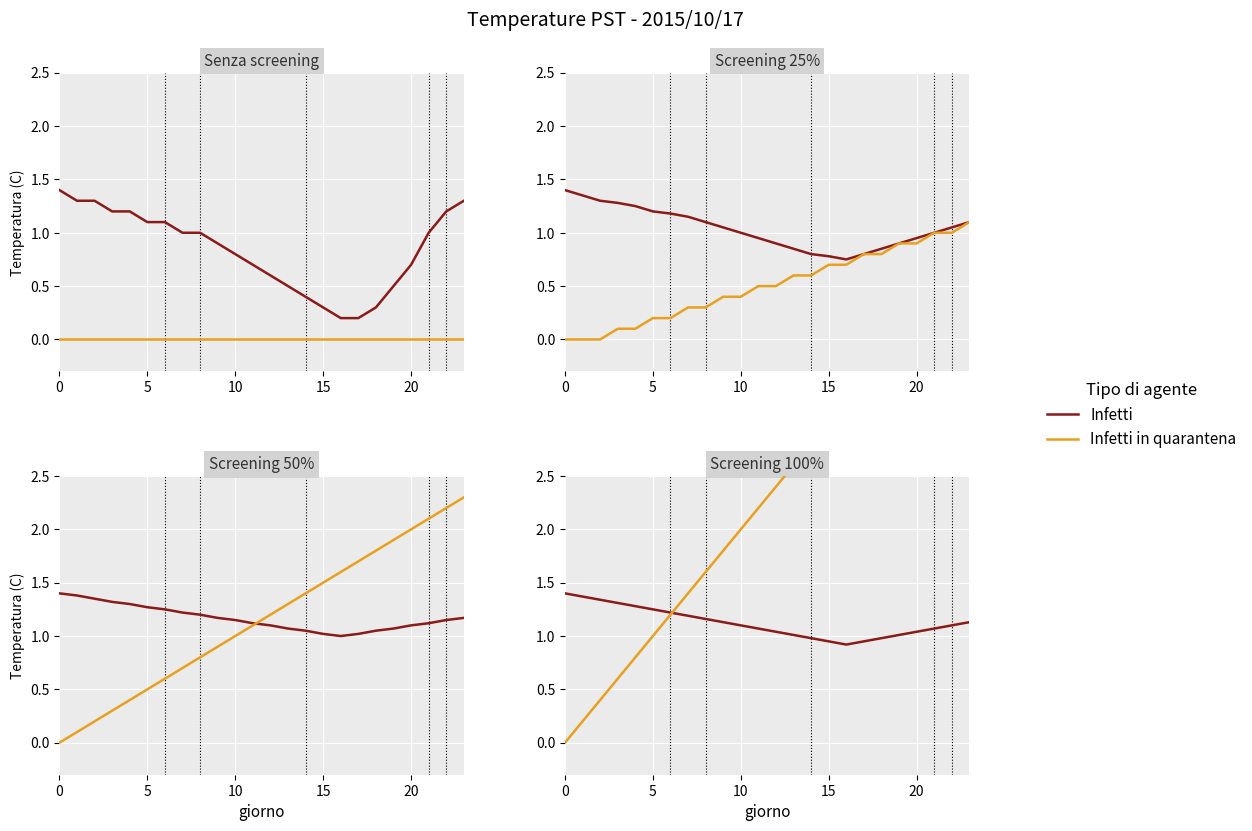

True or false: Infetti and Infetti in quarantena intersect in this chart.

True